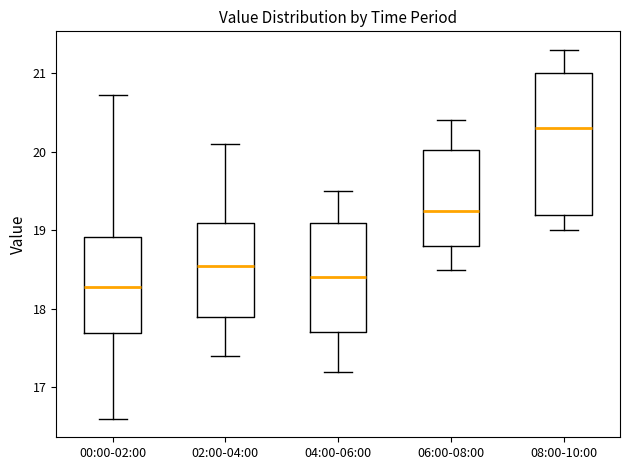

Which box has the lowest median line?

00:00-02:00